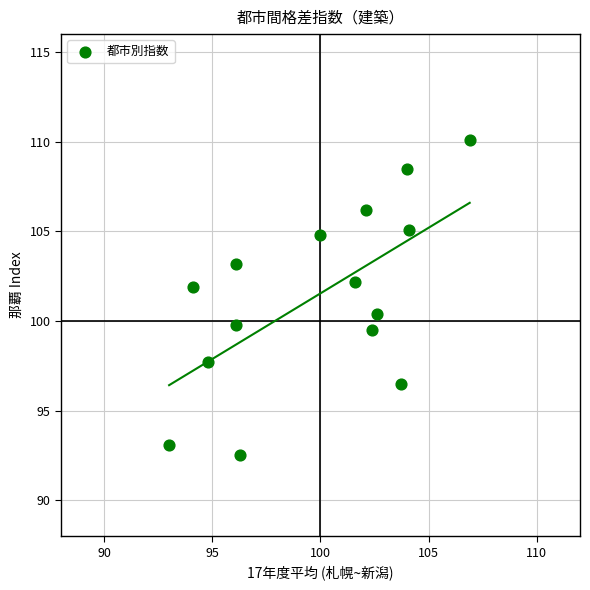

What is the range of Y values (max minus min)?

17.6